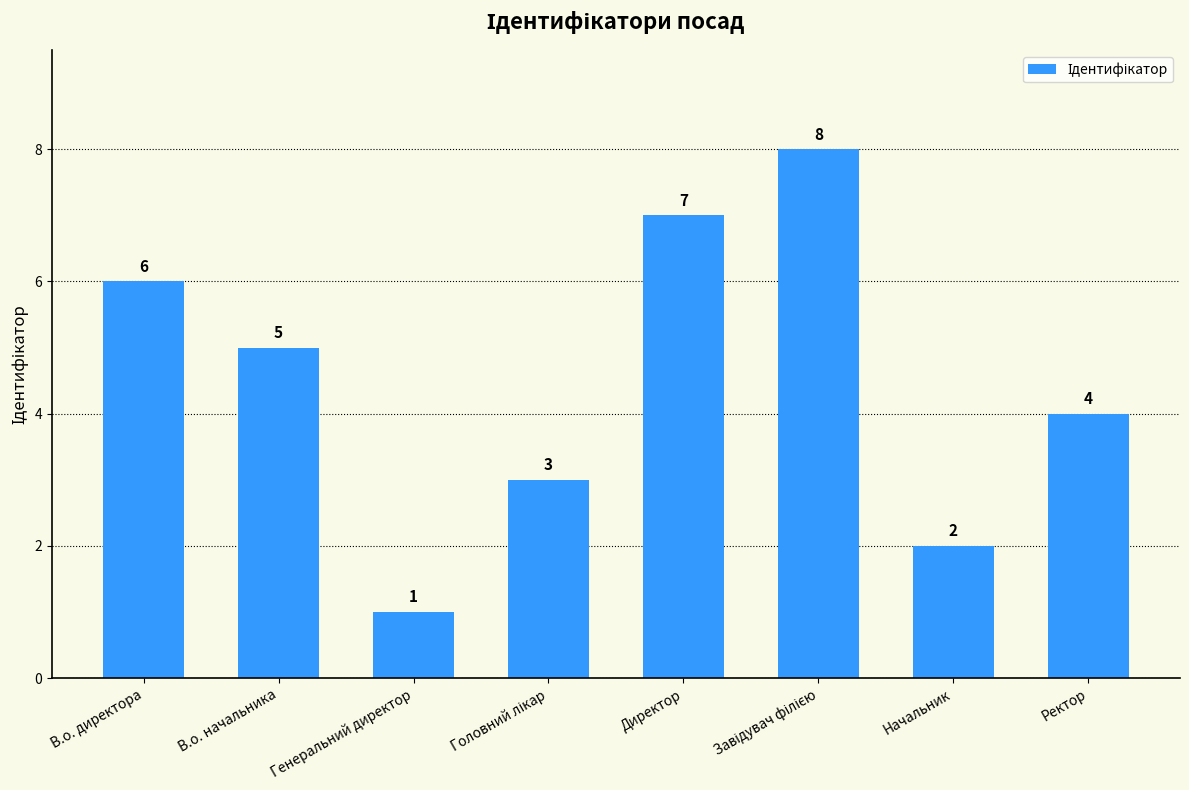

What is the label of the 8th bar from the left?

Ректор